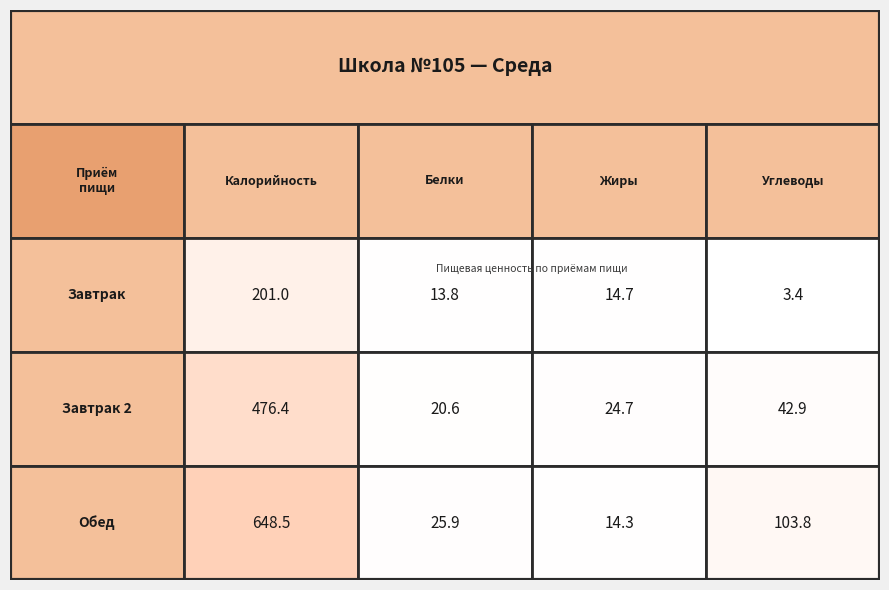

List the series in order of their overall mean, highest first.

Обед, Завтрак 2, Завтрак